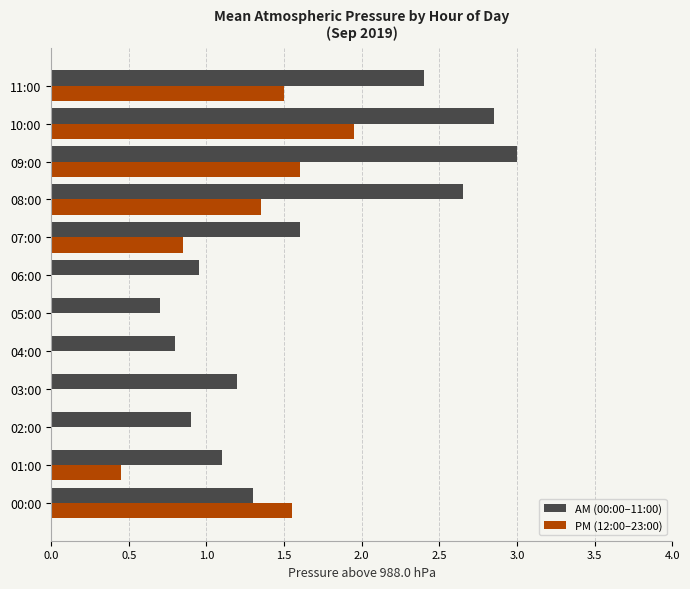

What are all the series names shown in the legend?

AM (00:00–11:00), PM (12:00–23:00)